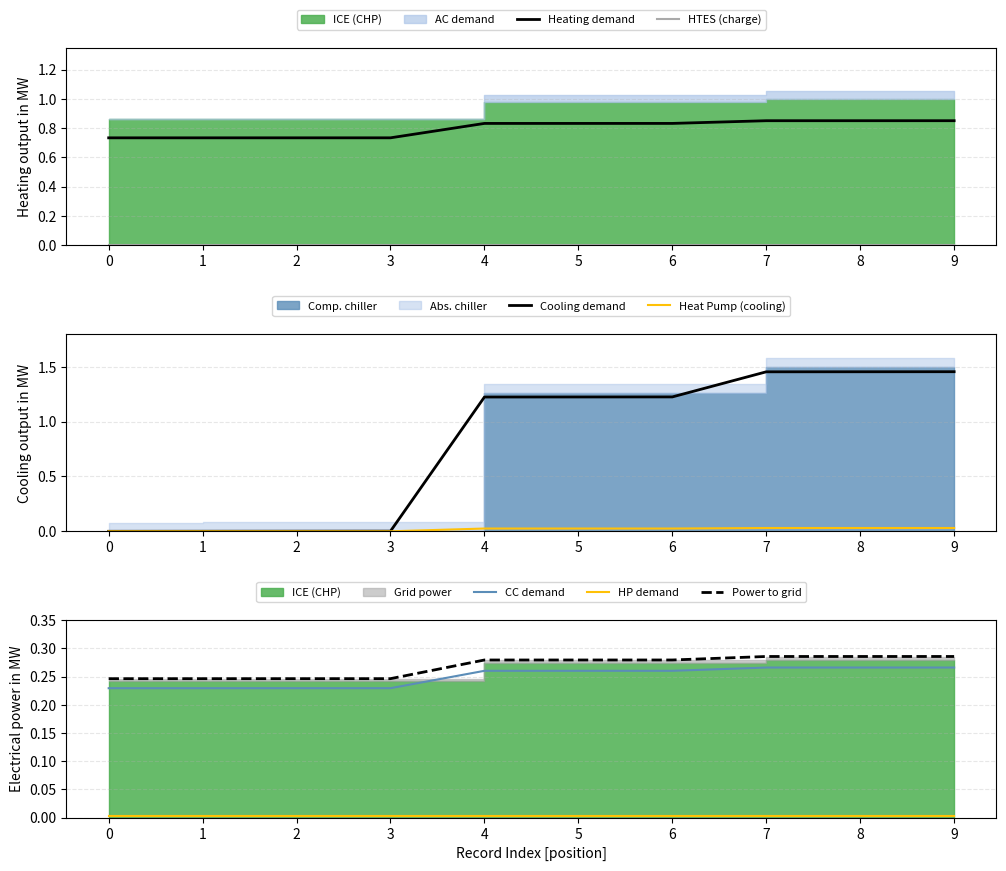

What is the greatest value displayed?

1.5